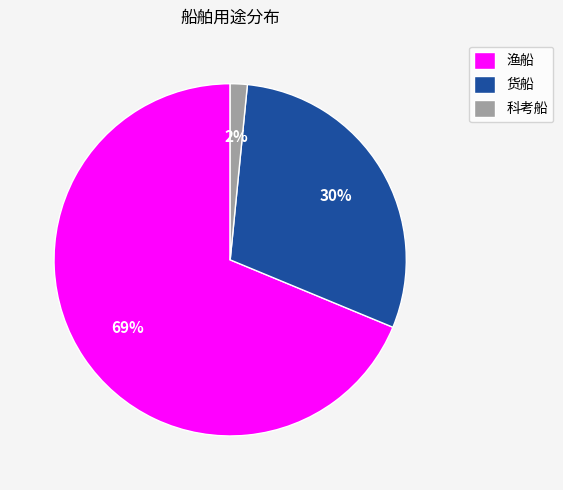

What percentage is the 货船 slice, to the nearest percent?

30%